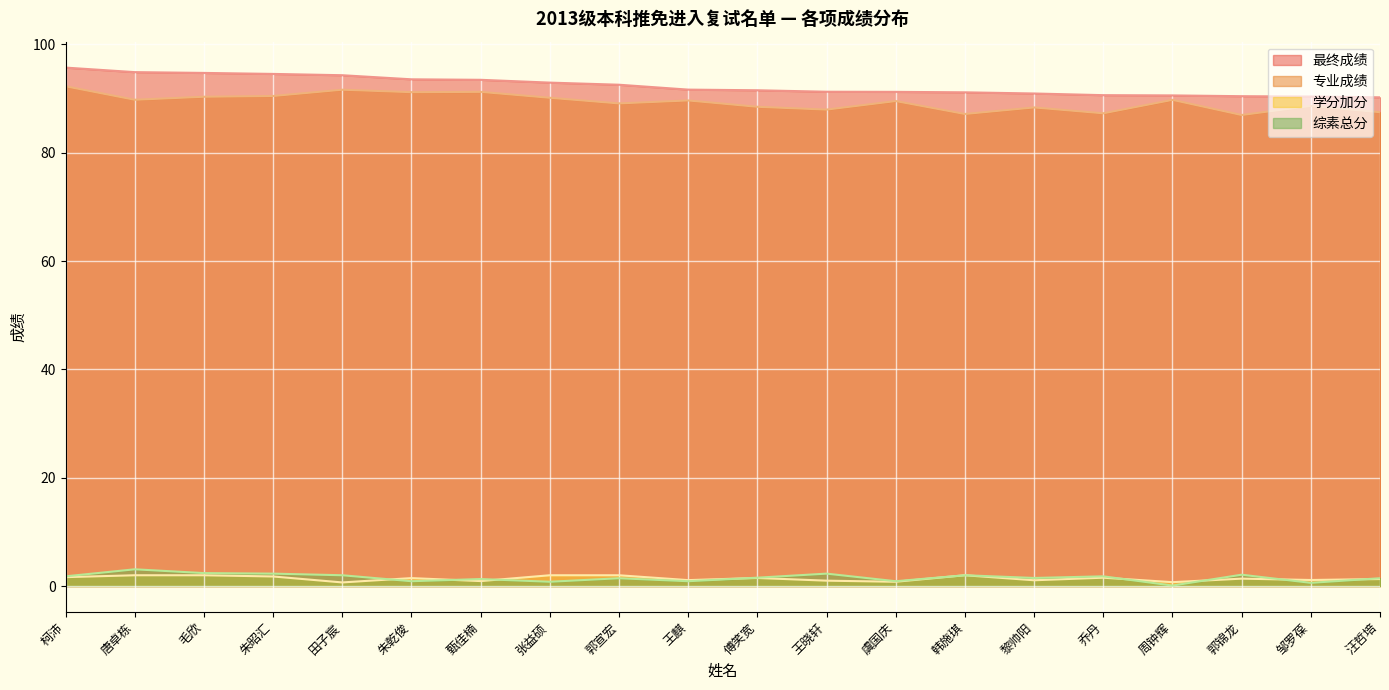

Read the 综素总分 value at 郭宣宏.

1.4